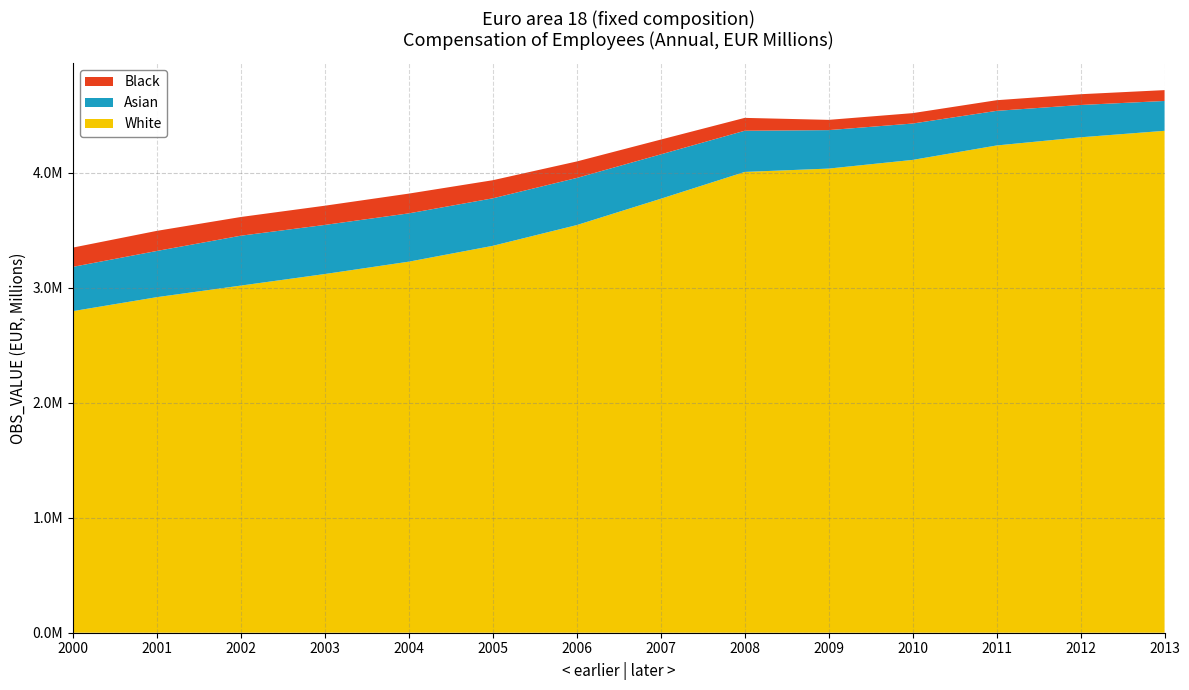

Reading left to right, what are all the values shown in this chart?

3347764.8	3493199.4	3613711.8	3711777.7	3816983.9	3933318.4	4096390.2	4286427.7	4475262.2	4458002.8	4516445.3	4628833.2	4680877.1	4716596.2